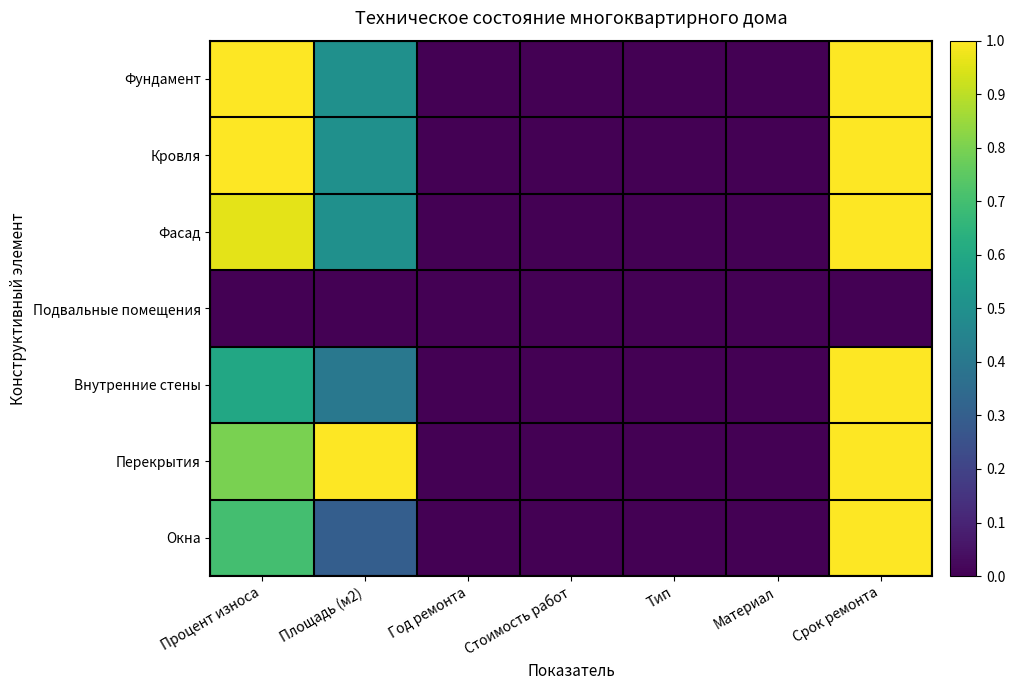

Reading left to right, transcribe all the data shown in this chart.

Фундамент: Процент износа=1.0	Площадь (м2)=0.5	Год ремонта=0.0	Стоимость работ=0.0	Тип=0.0	Материал=0.0	Срок ремонта=1.0
Кровля: Процент износа=1.0	Площадь (м2)=0.5	Год ремонта=0.0	Стоимость работ=0.0	Тип=0.0	Материал=0.0	Срок ремонта=1.0
Фасад: Процент износа=1.0	Площадь (м2)=0.5	Год ремонта=0.0	Стоимость работ=0.0	Тип=0.0	Материал=0.0	Срок ремонта=1.0
Подвальные помещения: Процент износа=0.0	Площадь (м2)=0.0	Год ремонта=0.0	Стоимость работ=0.0	Тип=0.0	Материал=0.0	Срок ремонта=0.0
Внутренние стены: Процент износа=0.6	Площадь (м2)=0.4	Год ремонта=0.0	Стоимость работ=0.0	Тип=0.0	Материал=0.0	Срок ремонта=1.0
Перекрытия: Процент износа=0.8	Площадь (м2)=1.0	Год ремонта=0.0	Стоимость работ=0.0	Тип=0.0	Материал=0.0	Срок ремонта=1.0
Окна: Процент износа=0.7	Площадь (м2)=0.3	Год ремонта=0.0	Стоимость работ=0.0	Тип=0.0	Материал=0.0	Срок ремонта=1.0